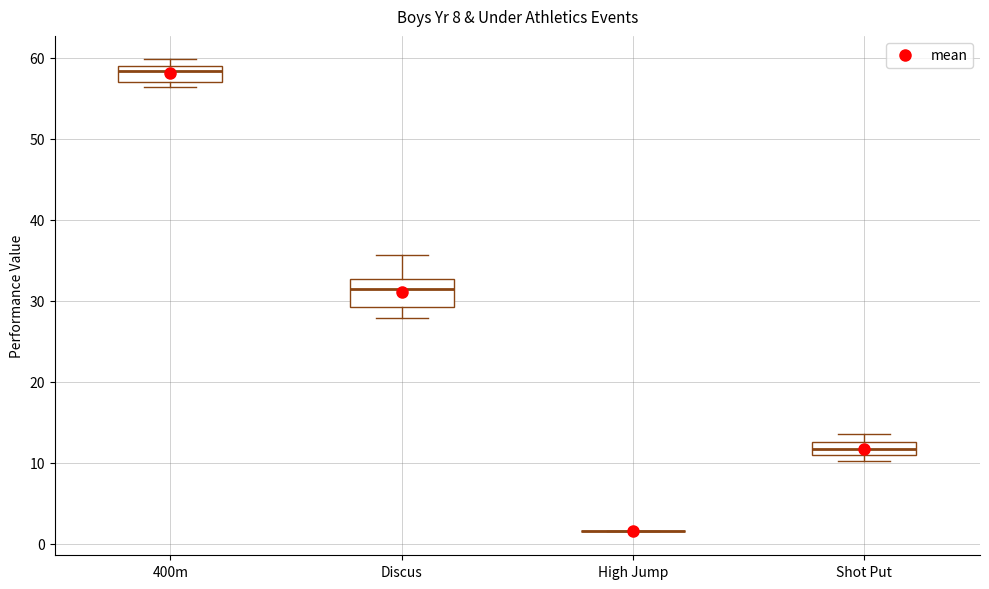

Where is the upper edge of the box for Shot Put on the y-axis? The values are not printed on the chart, so give them approximately, as read against the axis.

13